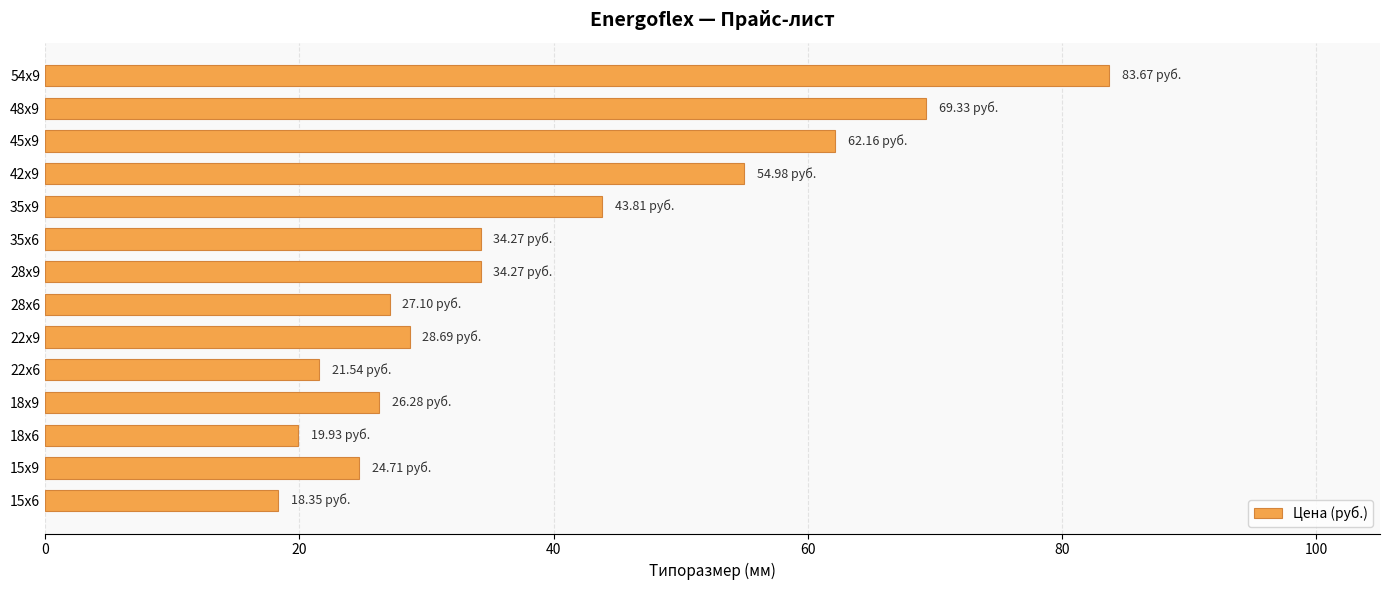

What is the sum of the values at 18х6 and 54х9?

103.6